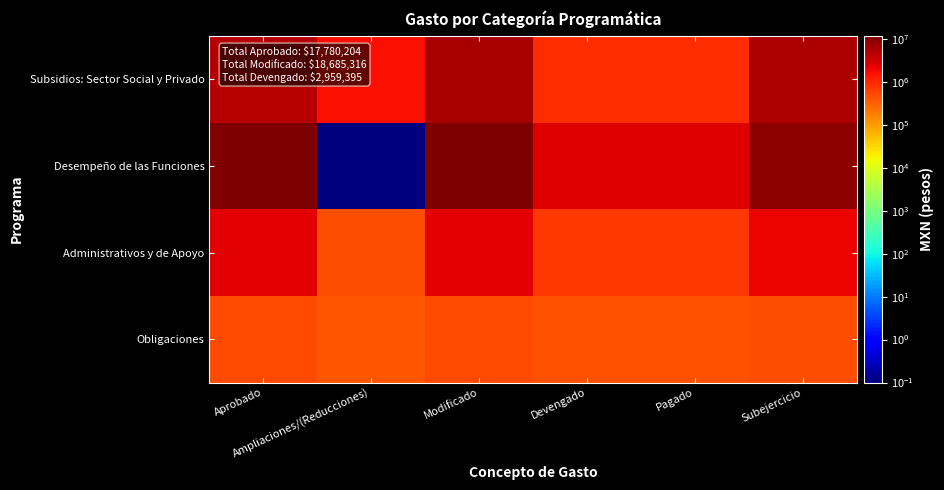

At how many categories does at least one series exceed 11752145?

1